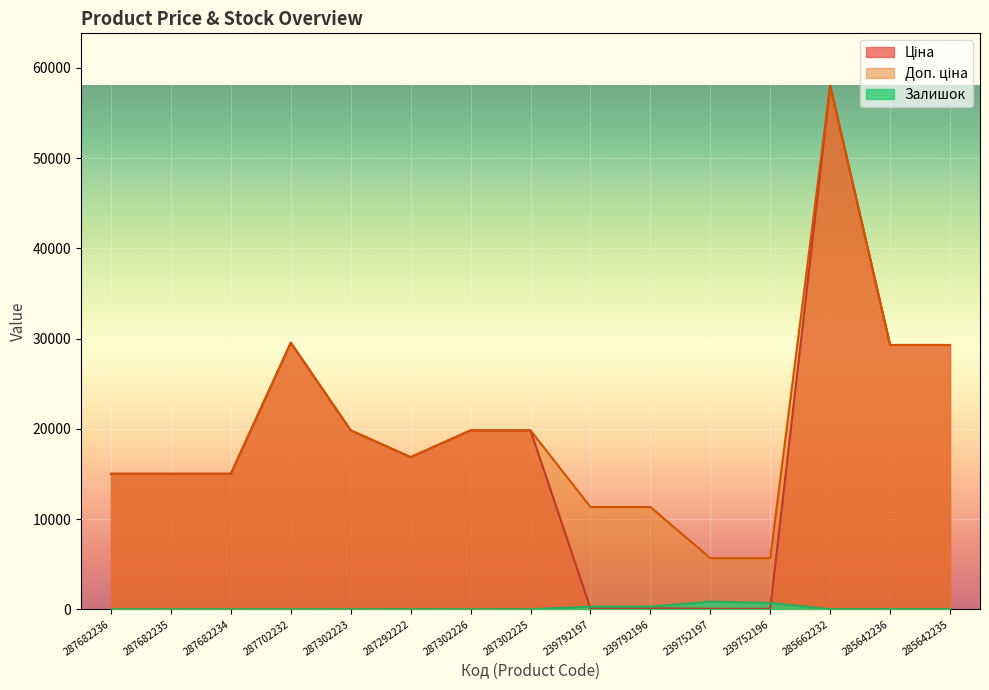

True or false: Ціна has a value of 5108.8 at 287302223.

False